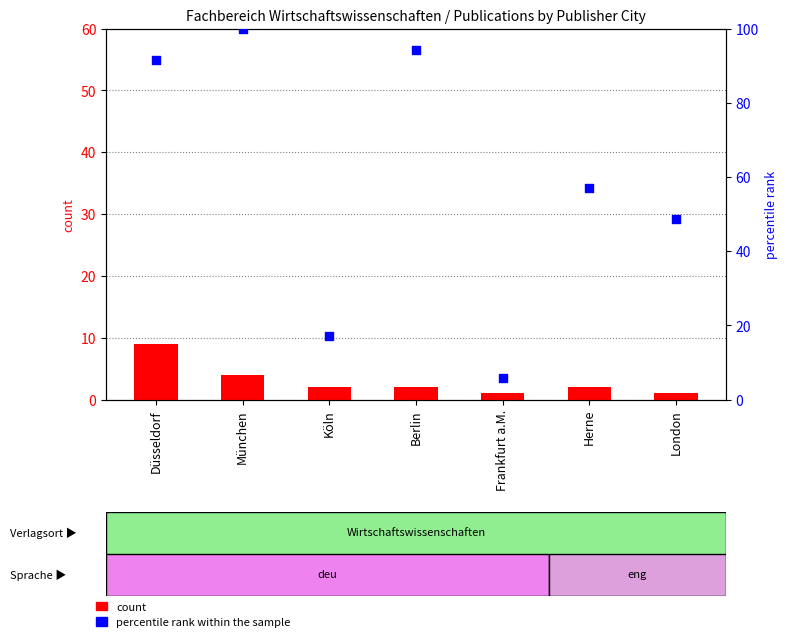

At how many categories does at least one series exceed 77?

3